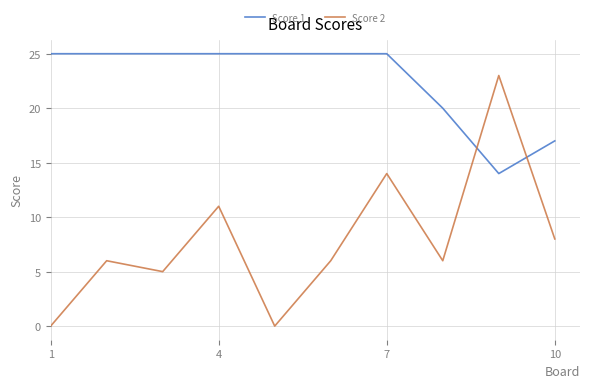

True or false: Score 1 and Score 2 intersect in this chart.

True